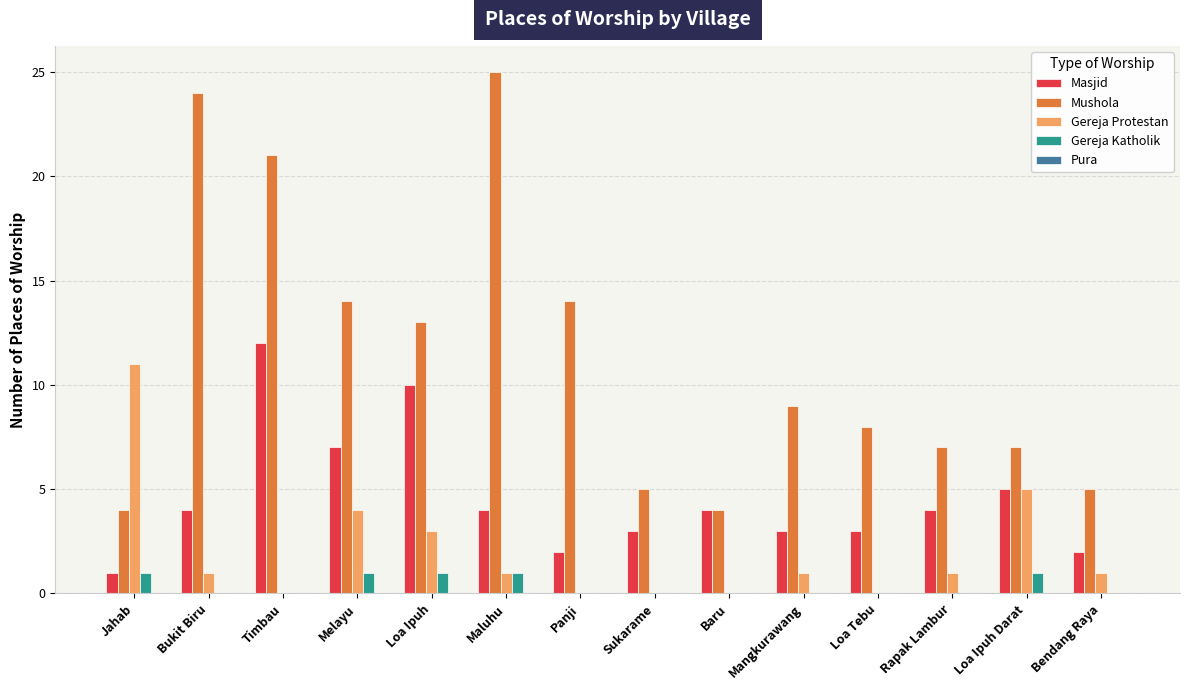

Does the chart contain stacked bars?

No